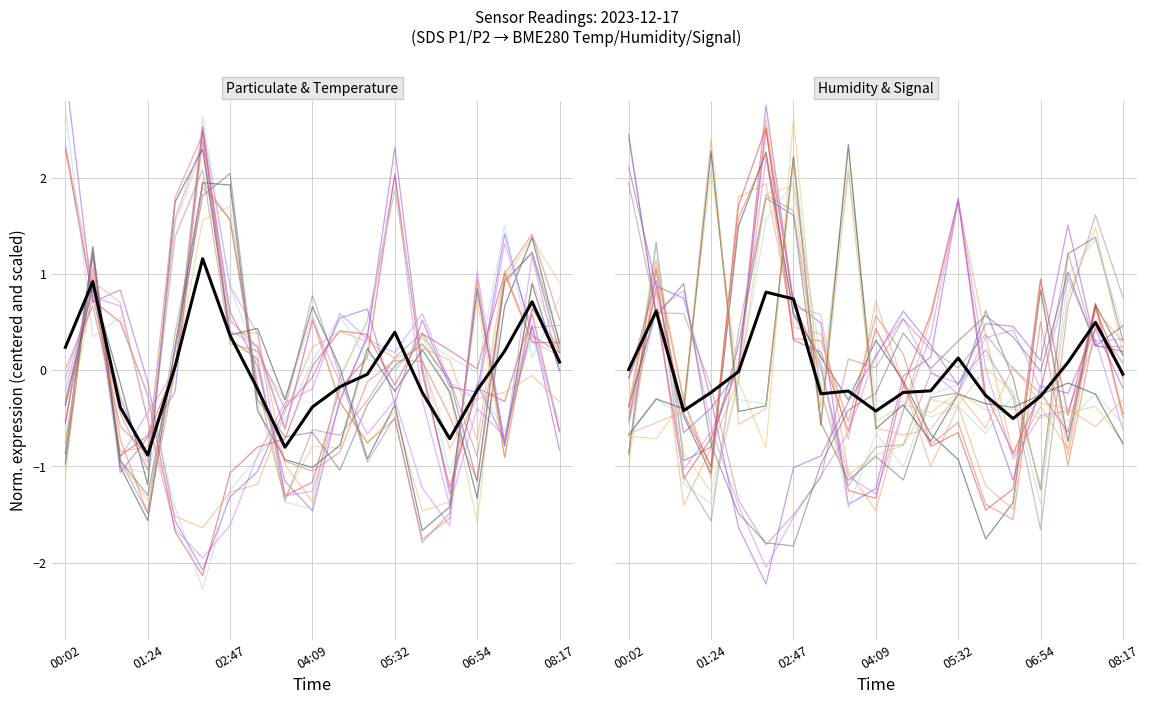

Which series ends up on top after the final intersection of SDS_P1 and BME280_humidity?

BME280_humidity